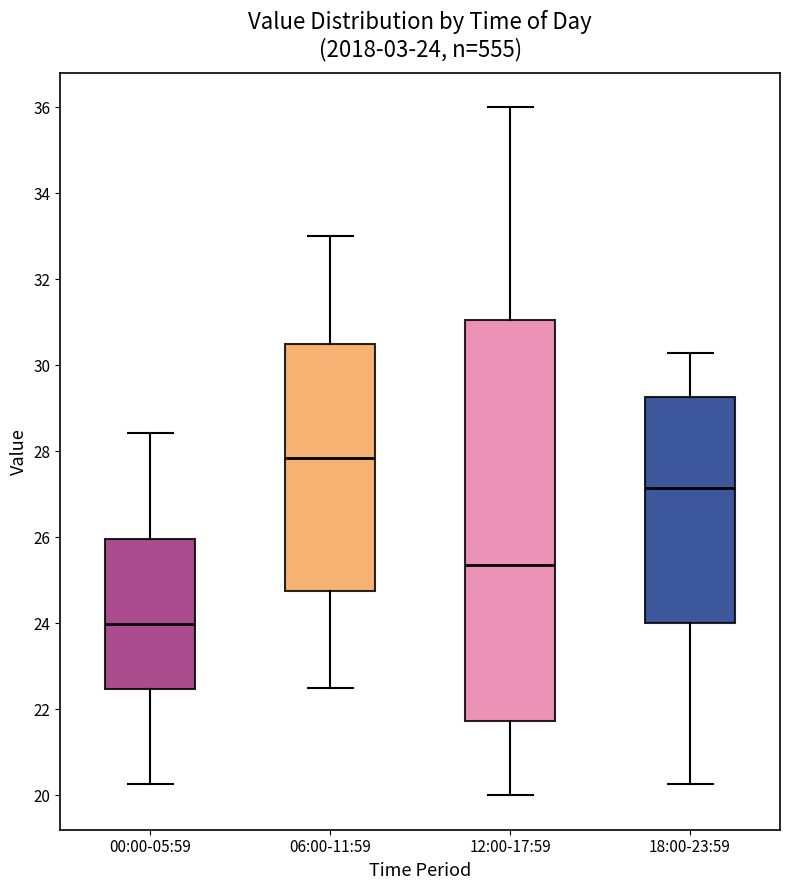

Which box is the tallest, from its lower edge to its upper edge?

12:00-17:59